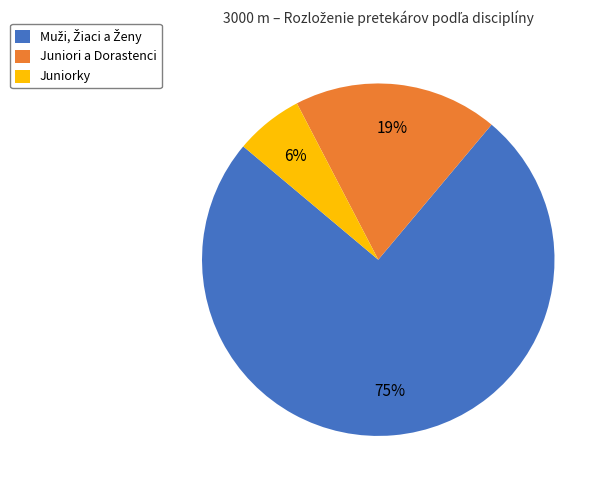

True or false: Juniorky accounts for 6% of the total.

True